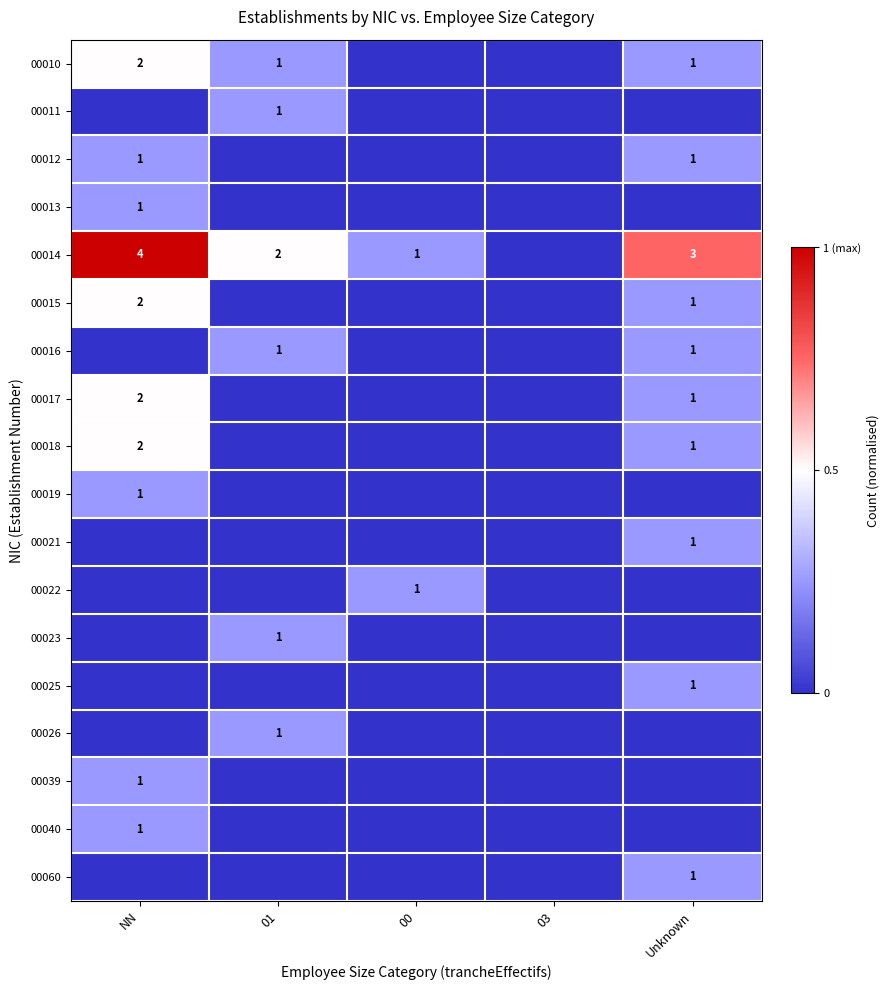

Is it true that 00010 equals 2 at NN?

True